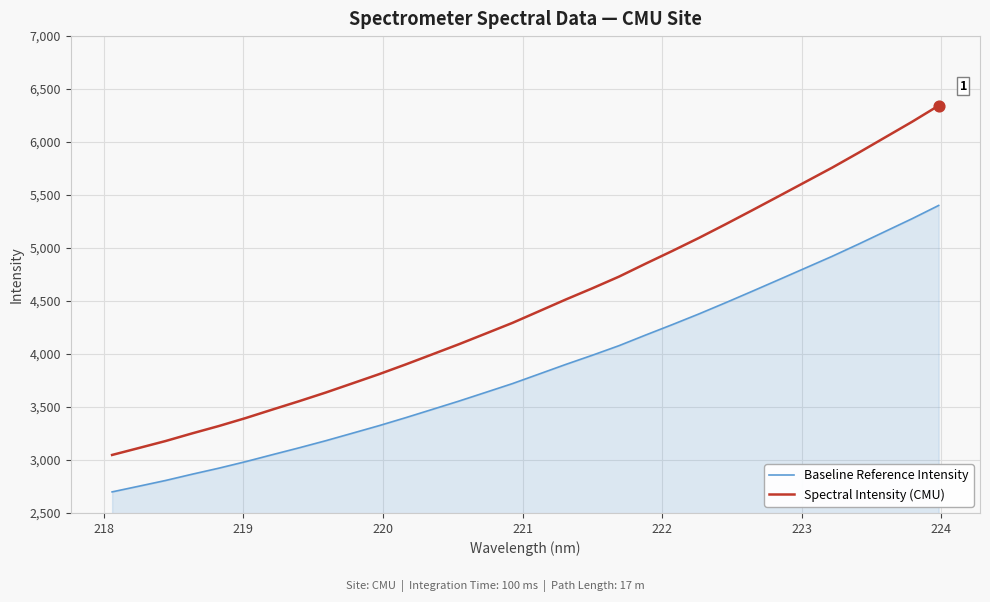

What are all the series names shown in the legend?

Baseline Reference Intensity, Spectral Intensity (CMU)